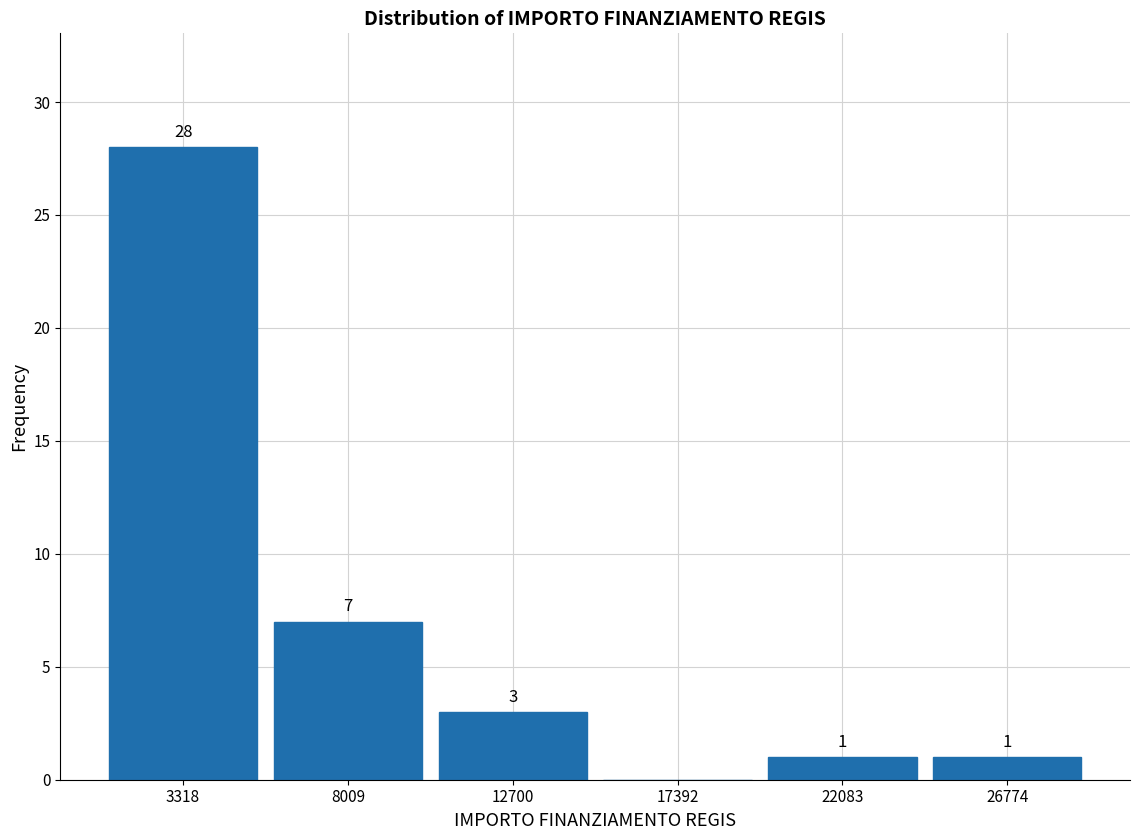

Over which range of the x-axis is the bar tallest?

1000 to 5500